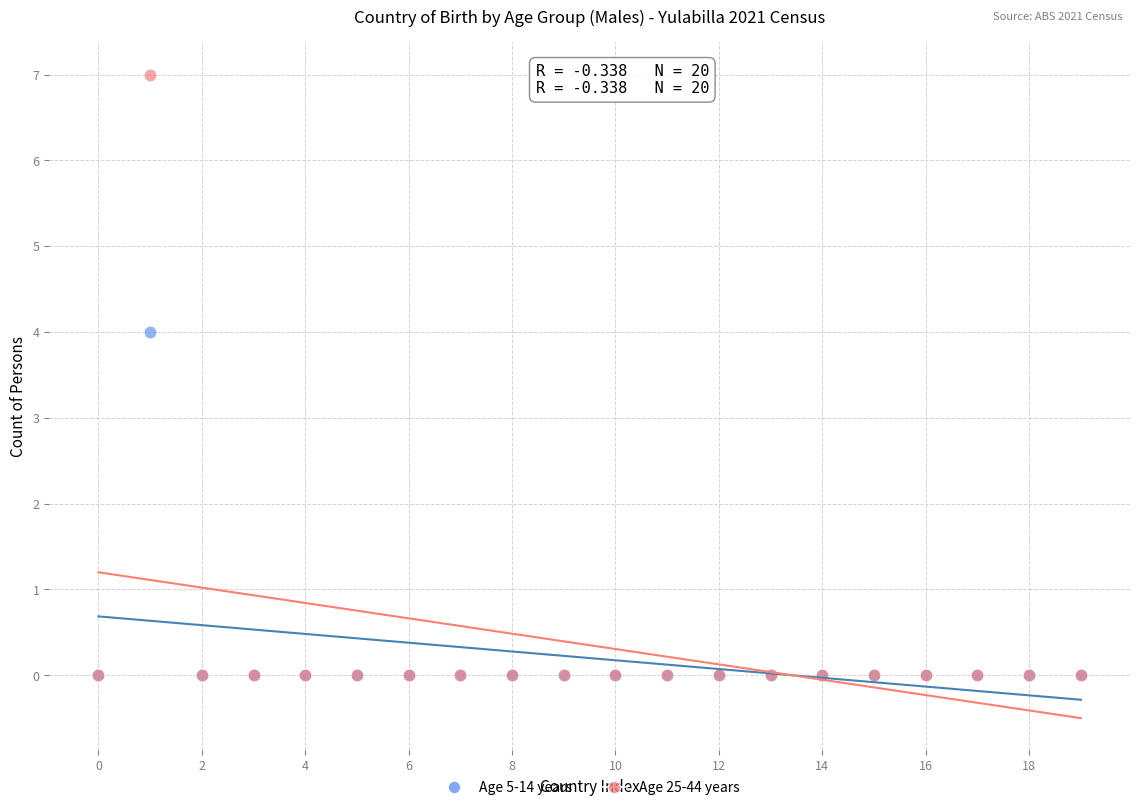

Across all series, what Y value is closest to 3?

4